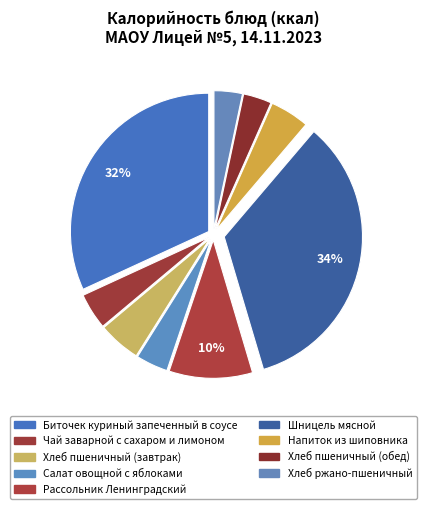

To the nearest percent, what is the combined percentage of Чай заварной с сахаром и лимоном and Хлеб пшеничный (завтрак)?

9%